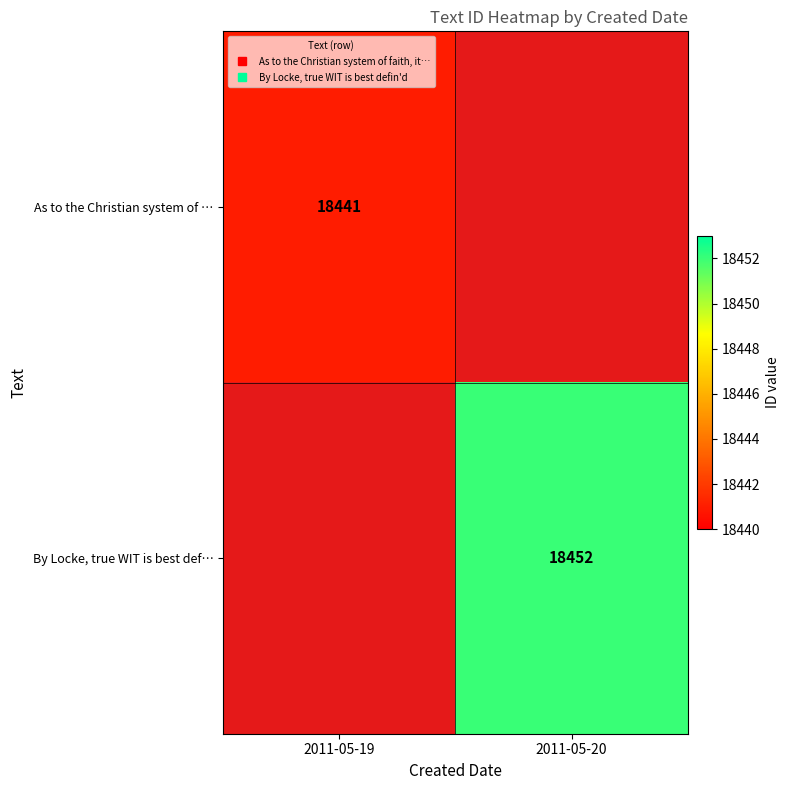

How many data points does each series have?

2